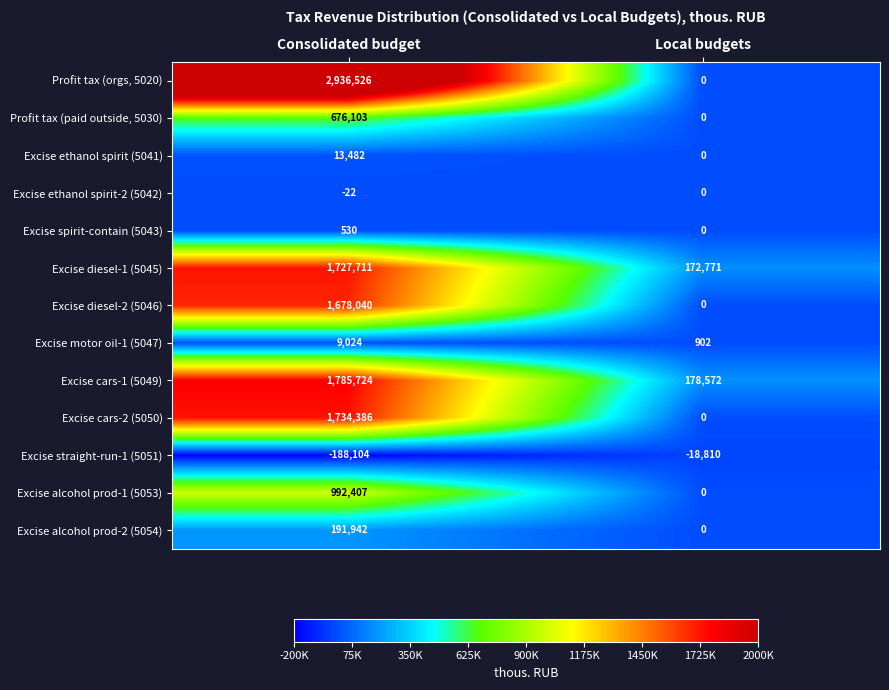

Which series has the largest range (max minus min)?

Profit tax (orgs, 5020)